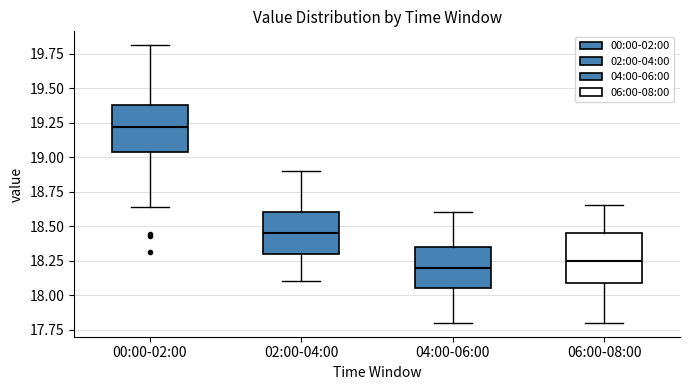

Which box has the lowest median line?

04:00-06:00